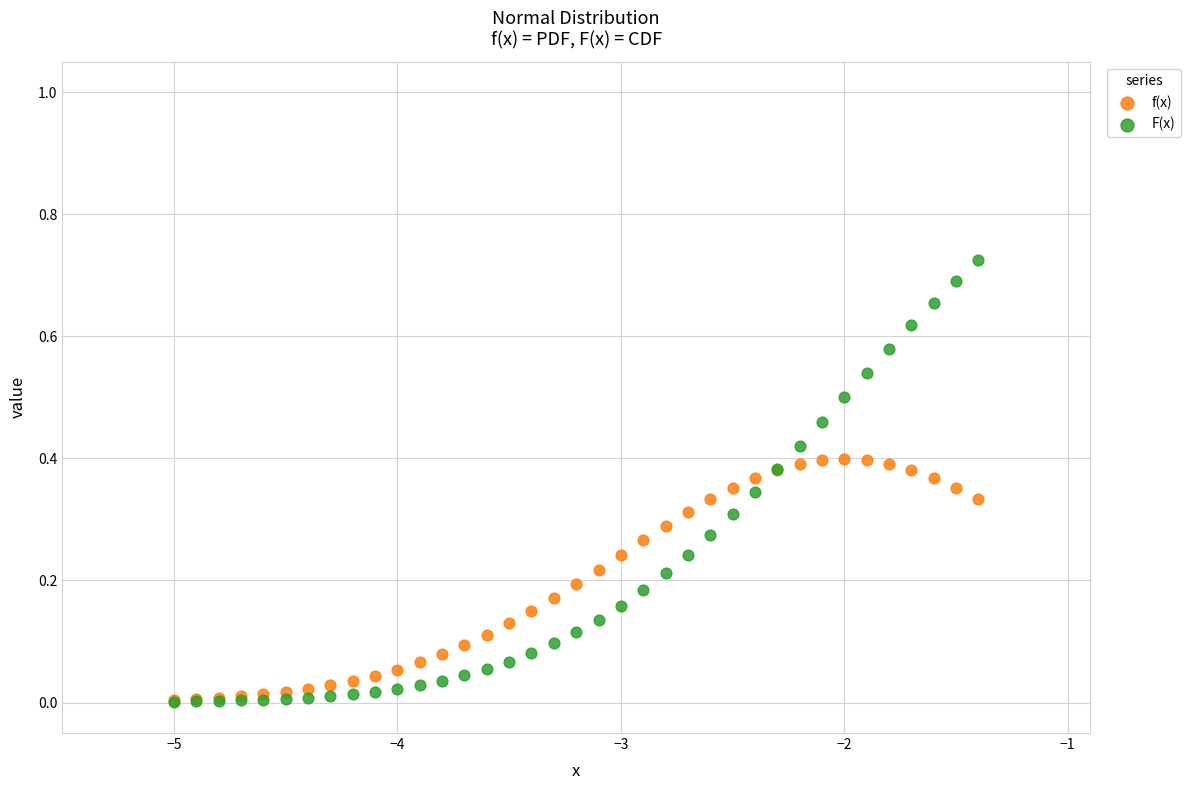

Which series reaches the maximum Y coordinate?

F(x)